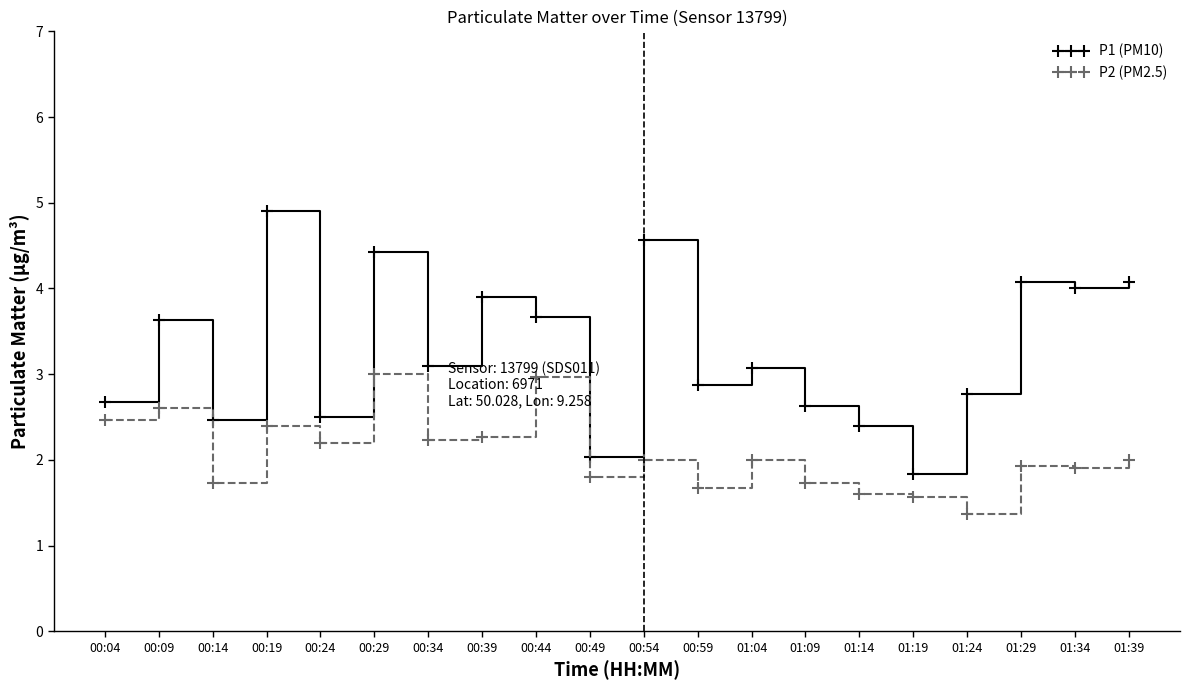

What value does the P2 (PM2.5) series have at 00:24?

2.2